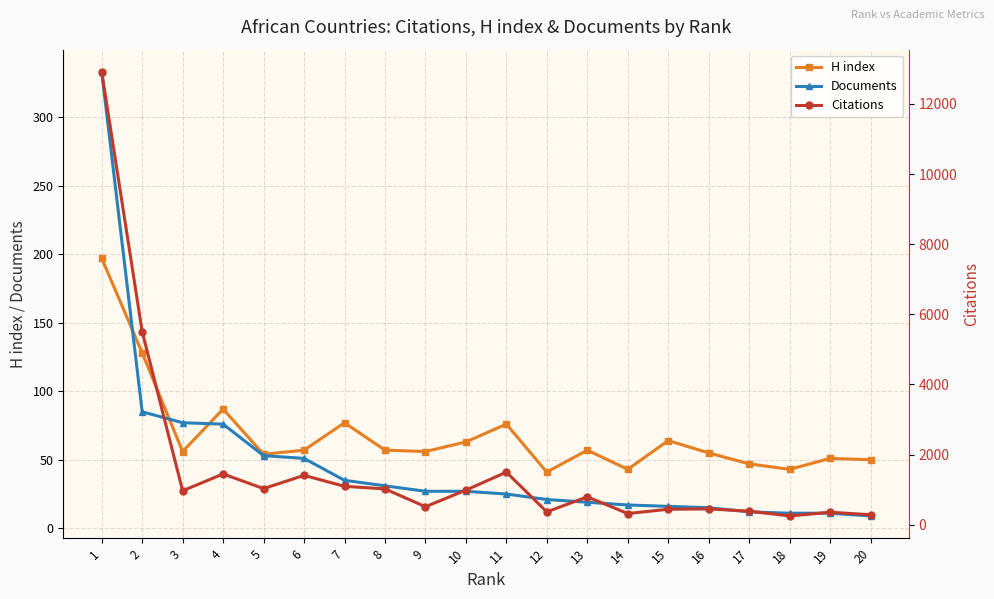

Which has a higher value, 1 or 9?

1